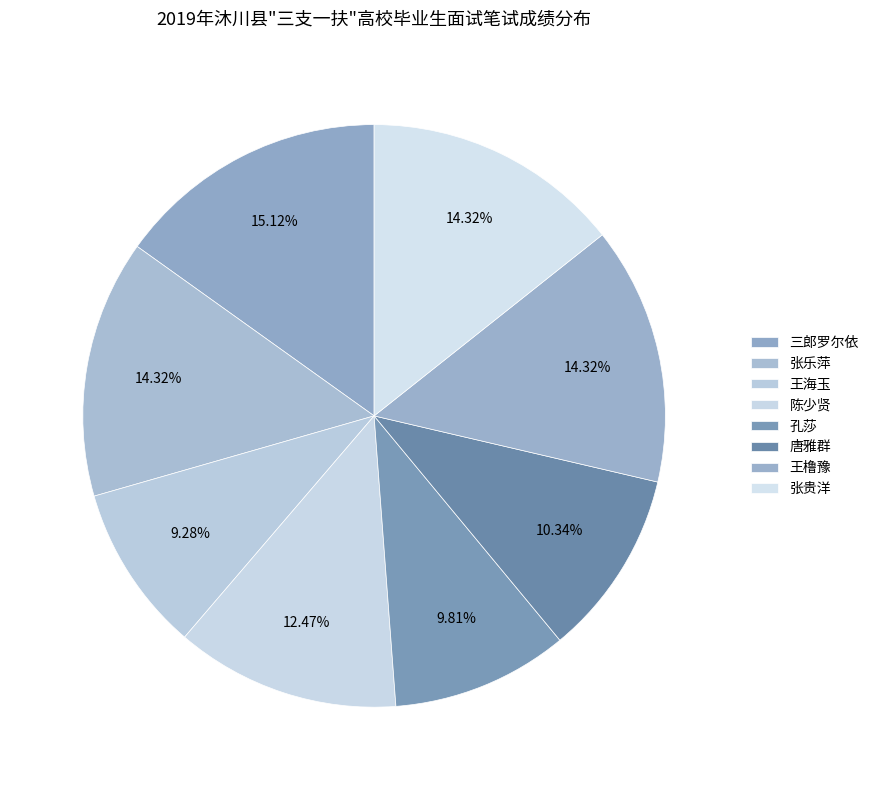

Do 王橹豫 and 三郎罗尔依 together represent more than half of the pie?

No